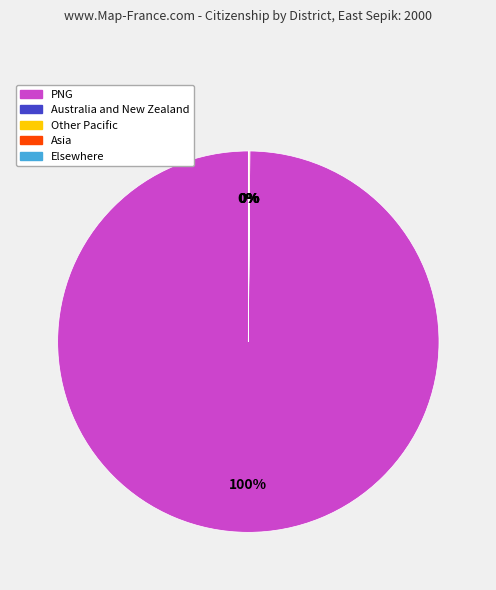

Does any single category account for the majority?

Yes